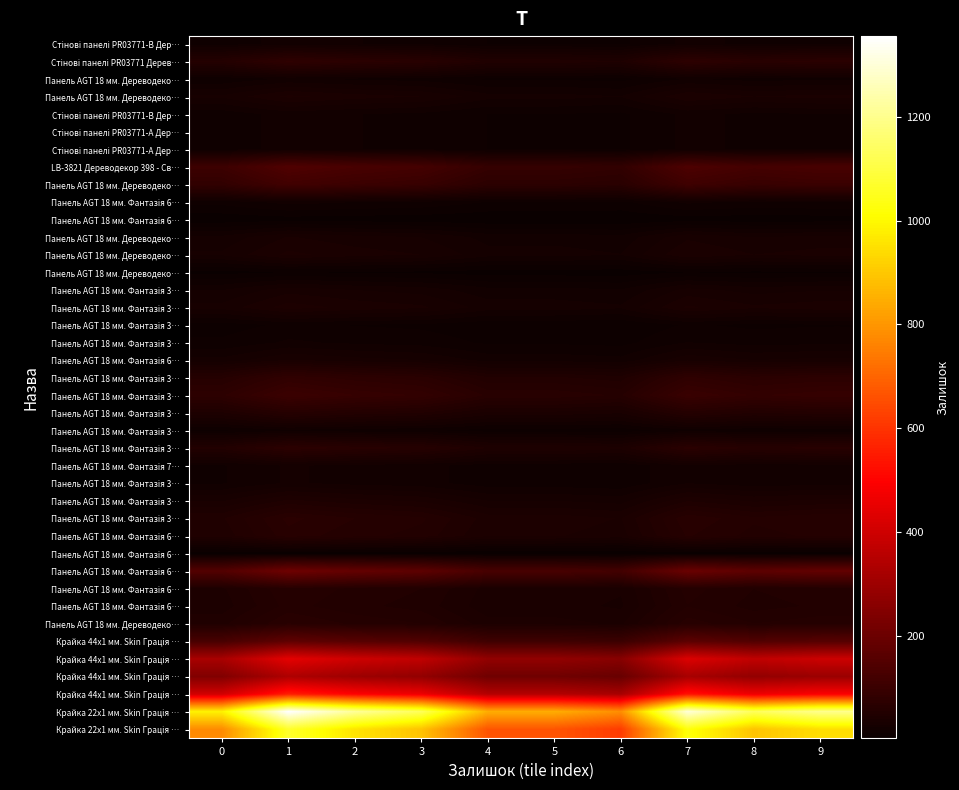

At which category is the sum across all series the highest?

1